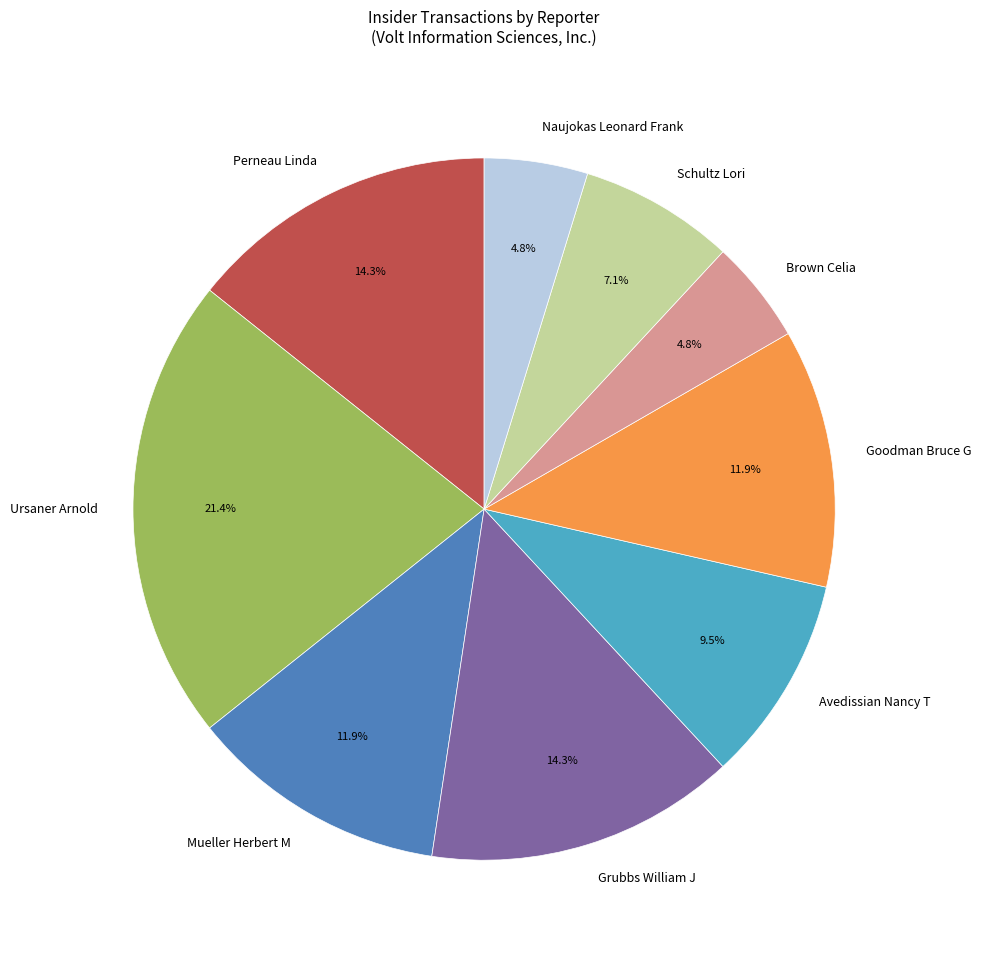

Count the number of slices in the pie.

9